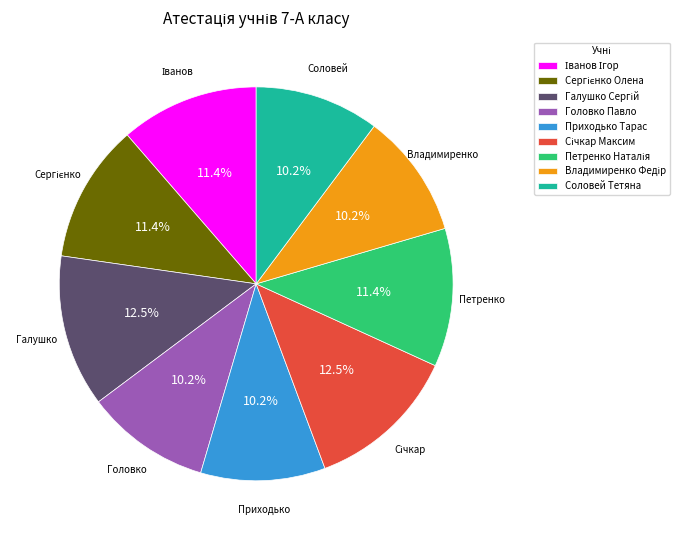

Is there any slice that represents more than half of the pie?

No